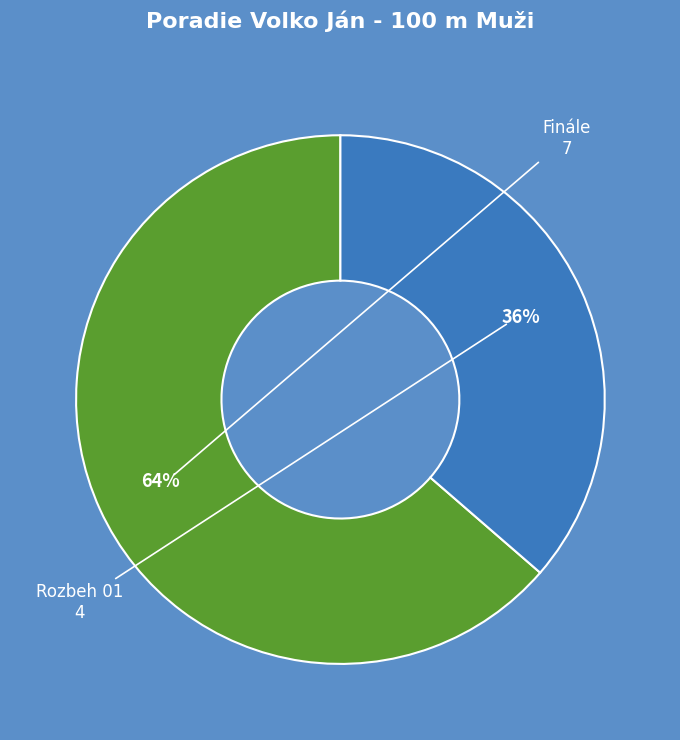

To the nearest percent, what is the average slice percentage?

50%